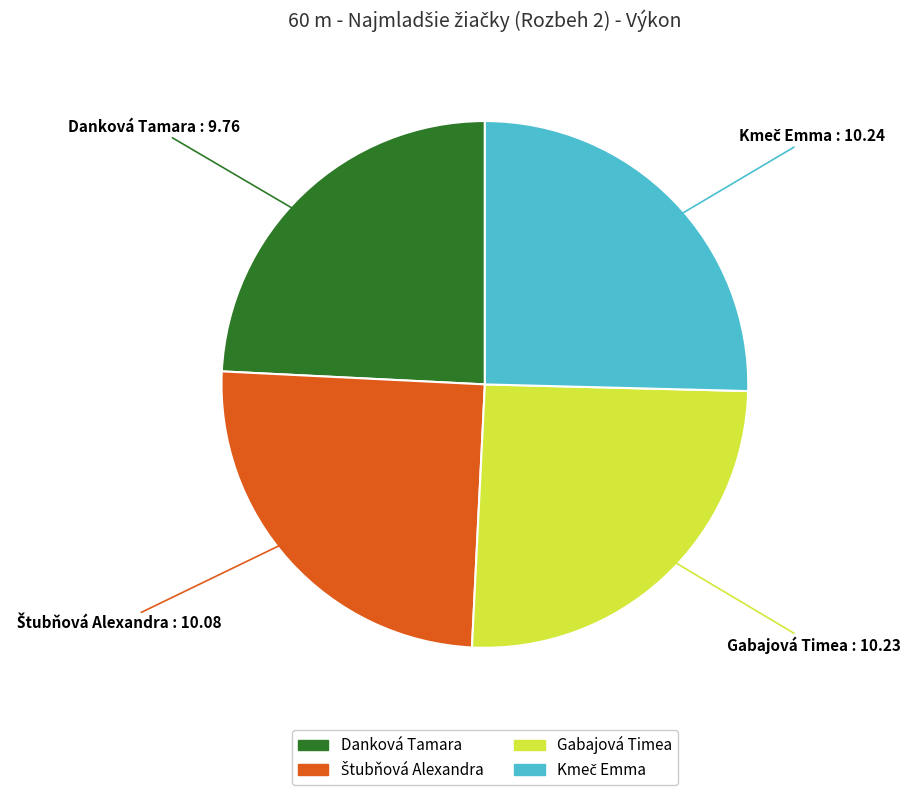

Which slice is the smallest?

Danková Tamara